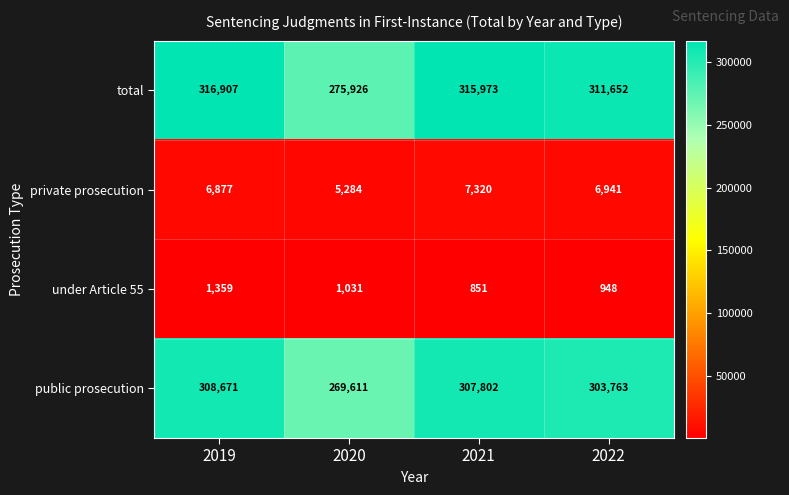

Reading left to right, what are all the values shown in this chart?

total: 2019=316907	2020=275926	2021=315973	2022=311652
private prosecution: 2019=6877	2020=5284	2021=7320	2022=6941
under Article 55: 2019=1359	2020=1031	2021=851	2022=948
public prosecution: 2019=308671	2020=269611	2021=307802	2022=303763